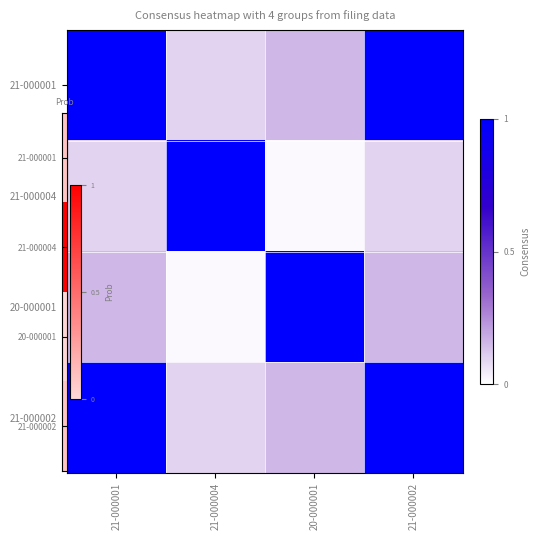

Reading right to left, transcribe all the data shown in this chart.

21-000001: 21-000002=1.0	20-000001=0.2	21-000004=0.1	21-000001=1.0
21-000004: 21-000002=0.1	20-000001=0.0	21-000004=1.0	21-000001=0.1
20-000001: 21-000002=0.2	20-000001=1.0	21-000004=0.0	21-000001=0.2
21-000002: 21-000002=1.0	20-000001=0.2	21-000004=0.1	21-000001=1.0